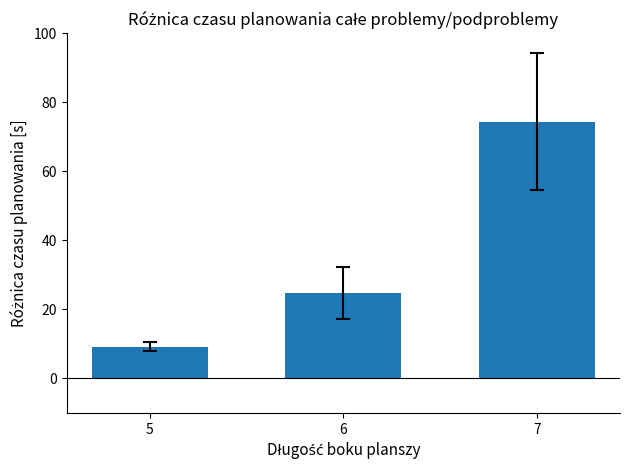

What is the sum of all values?

108.2